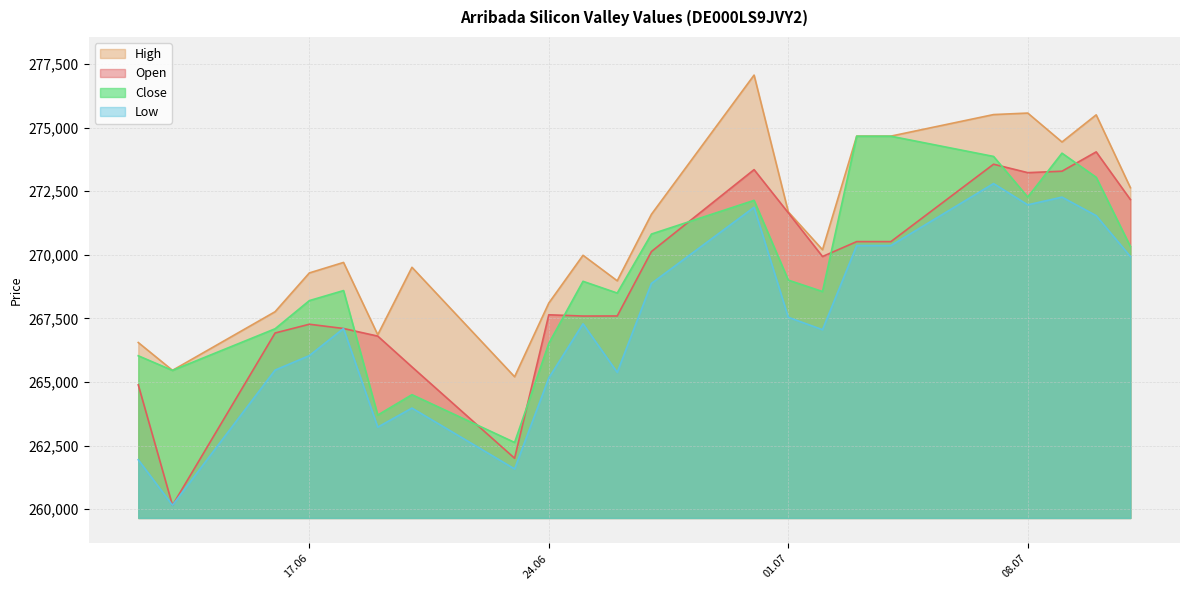

Where is the first local minimum for Close?

13.06.2025